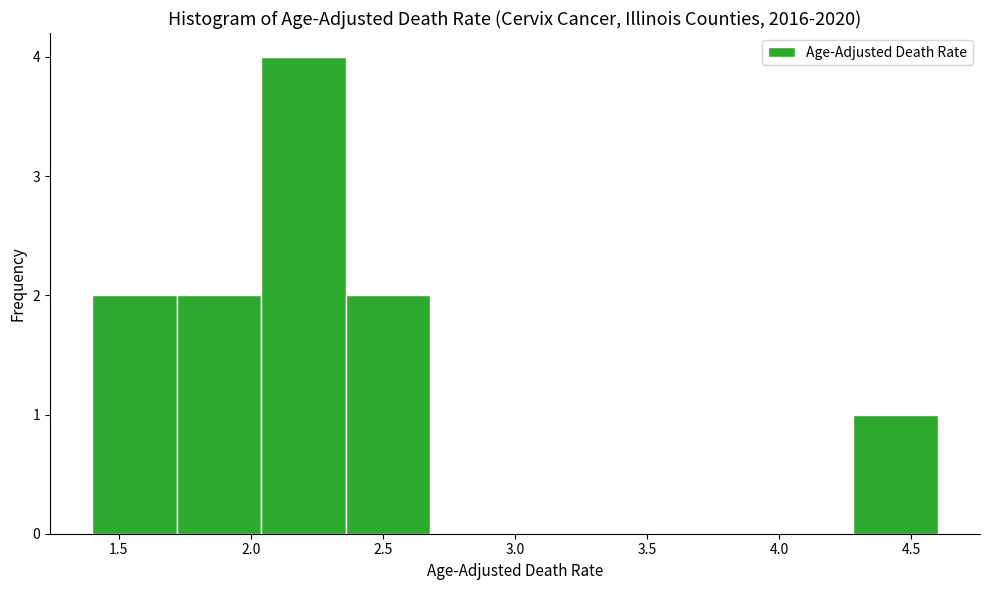

Which range on the x-axis has the tallest bar?

2.04 to 2.36